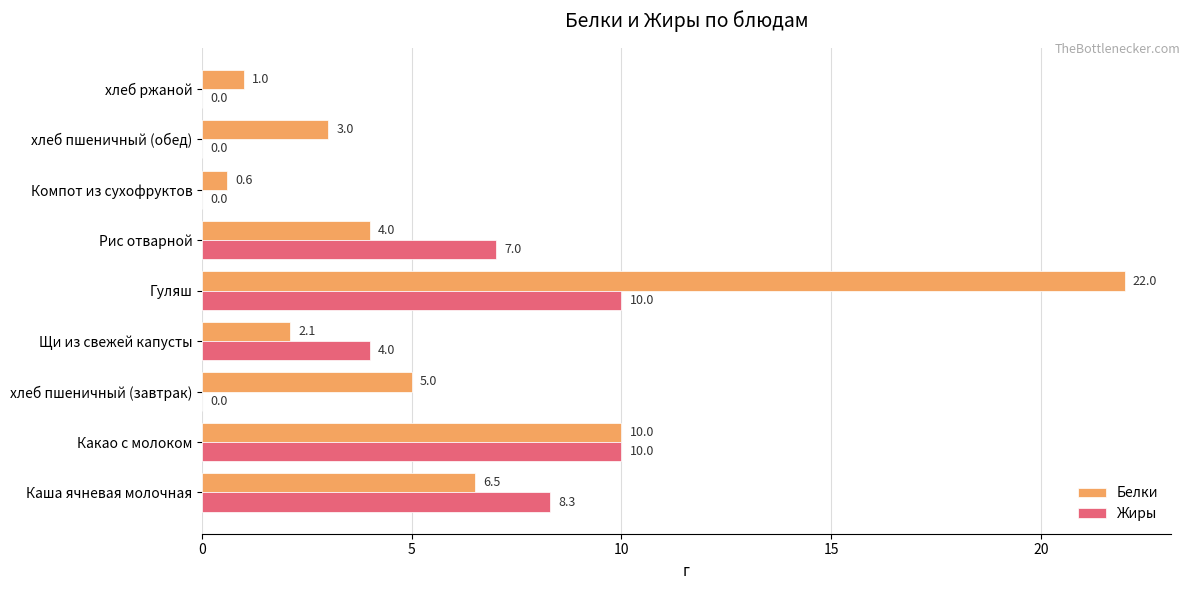

Which label corresponds to the largest value in the chart?

Гуляш